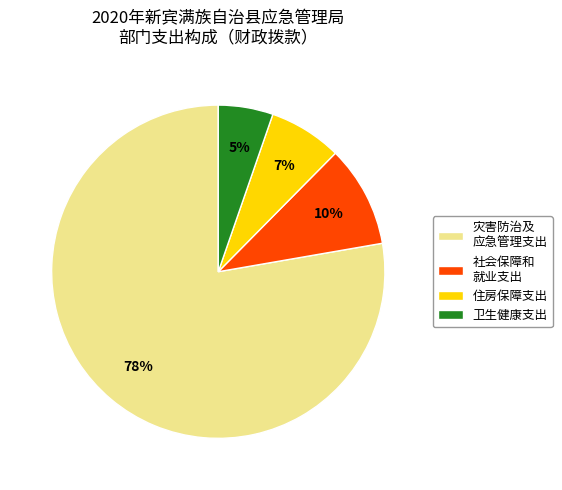

How many segments does this pie chart have?

4